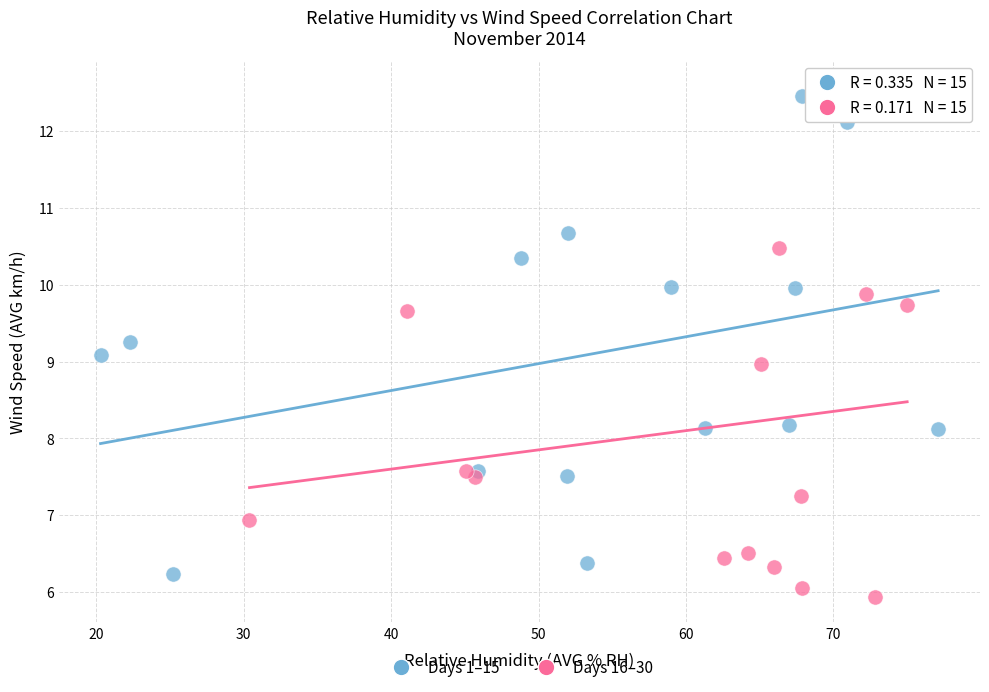

Which series contains the lowest Y value?

Days 16–30